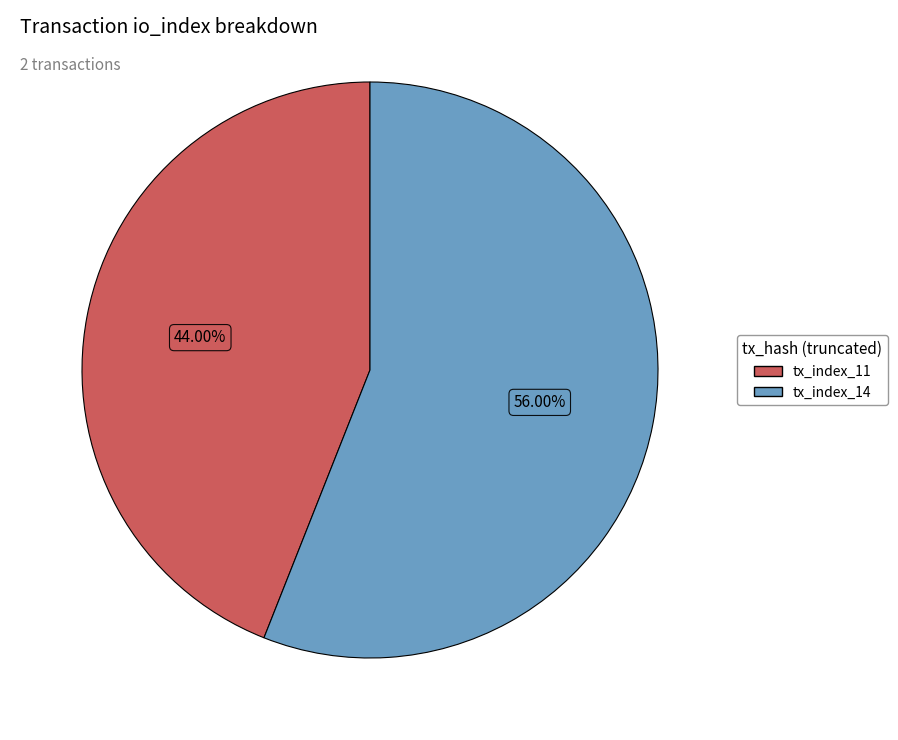

Combined, do tx_index_11 and tx_index_14 account for over 50%?

Yes